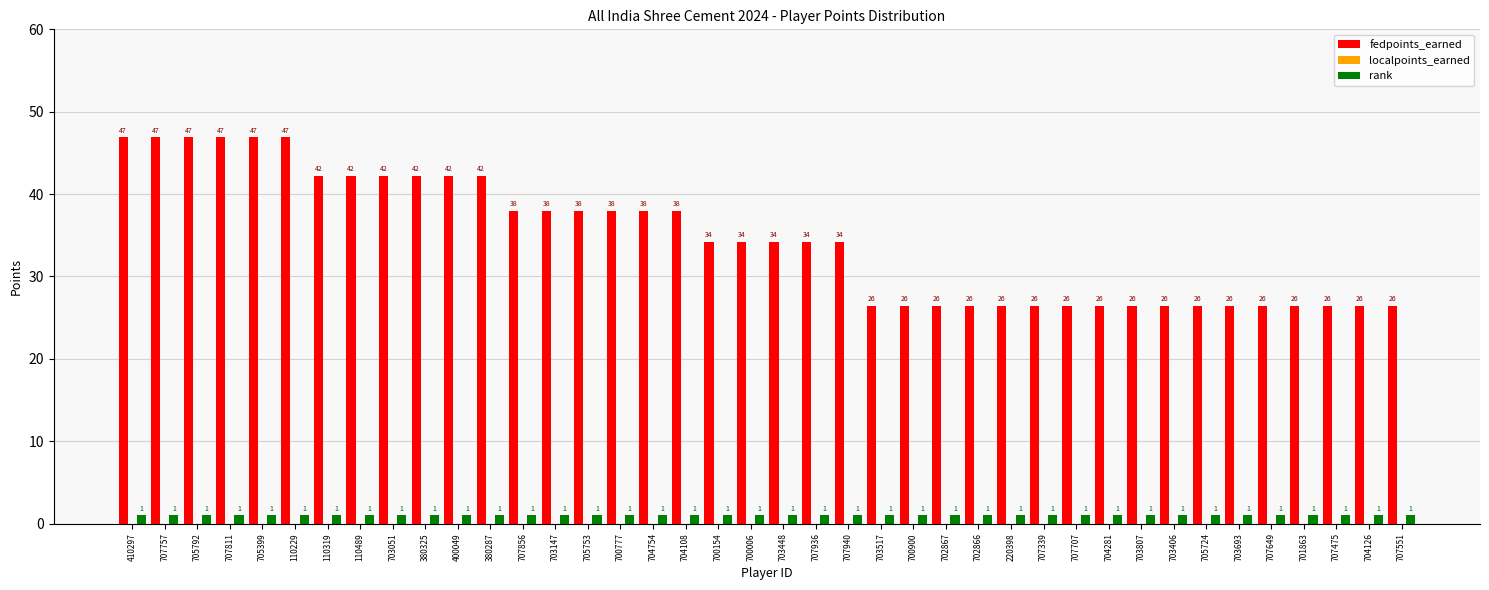

At how many categories does at least one series exceed 20?

40